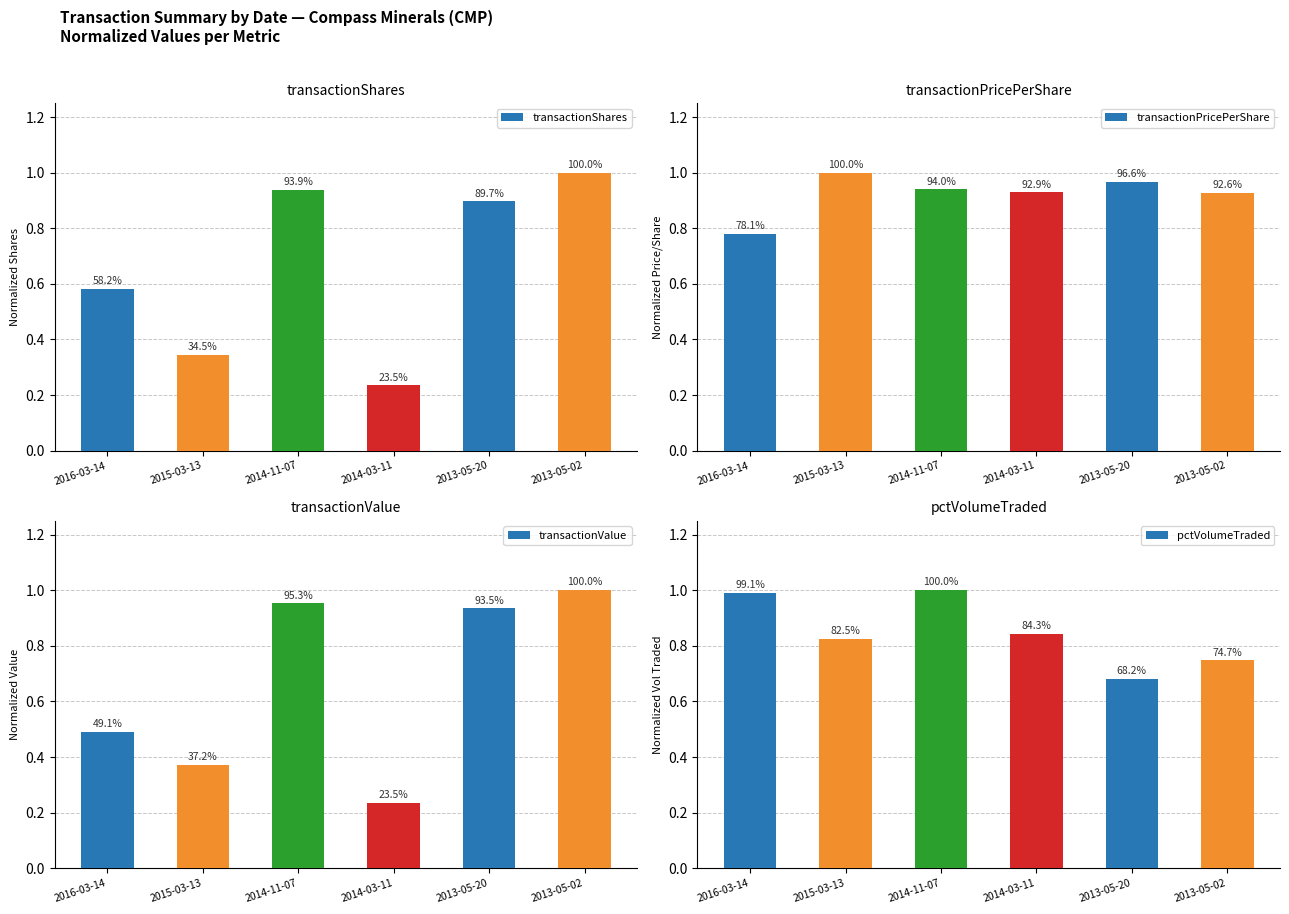

What is the highest value of the transactionShares series?

1.0